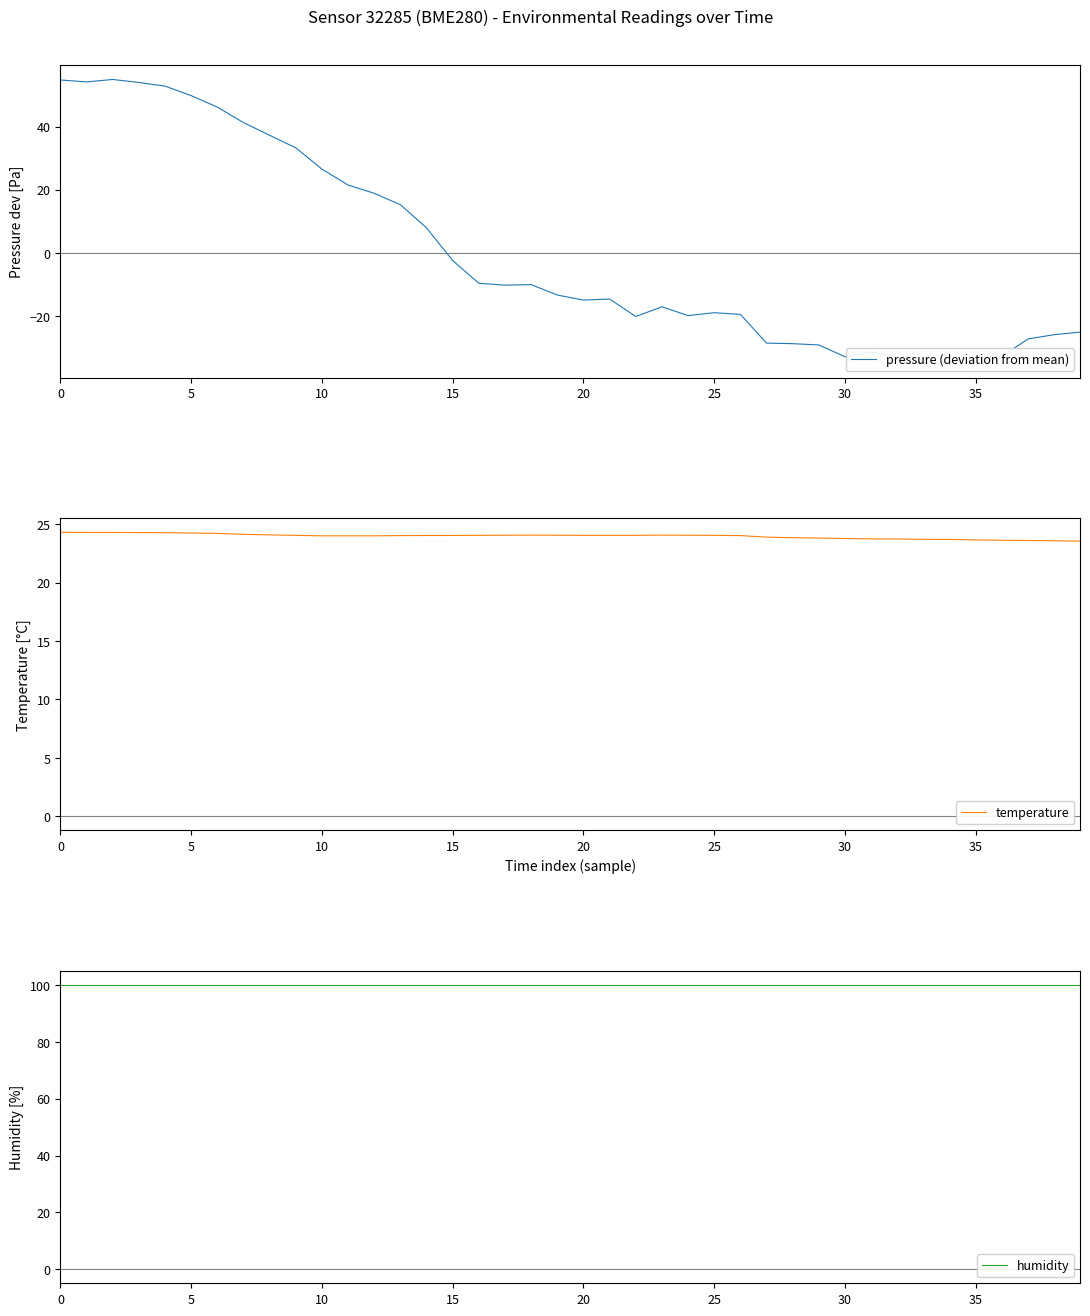

At which label does temperature reach its minimum?

39